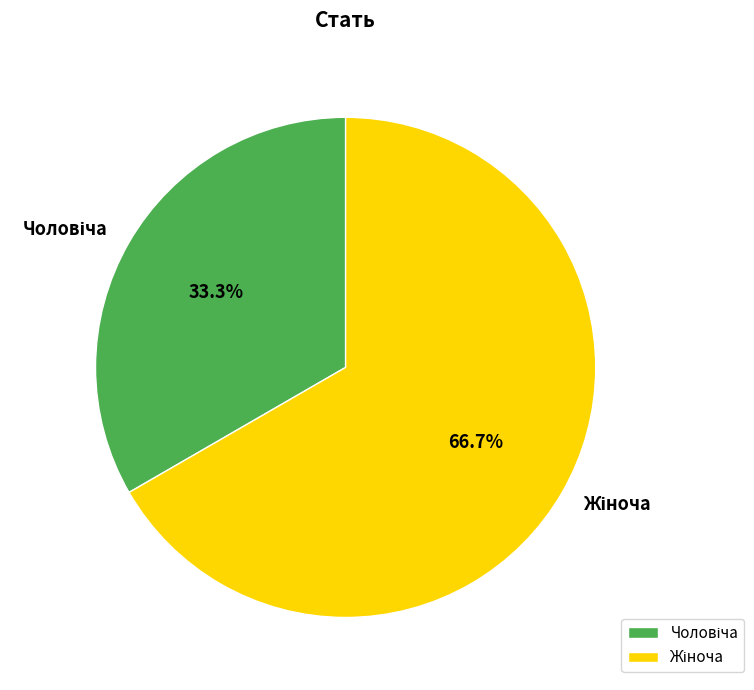

Is there any slice that represents more than half of the pie?

Yes